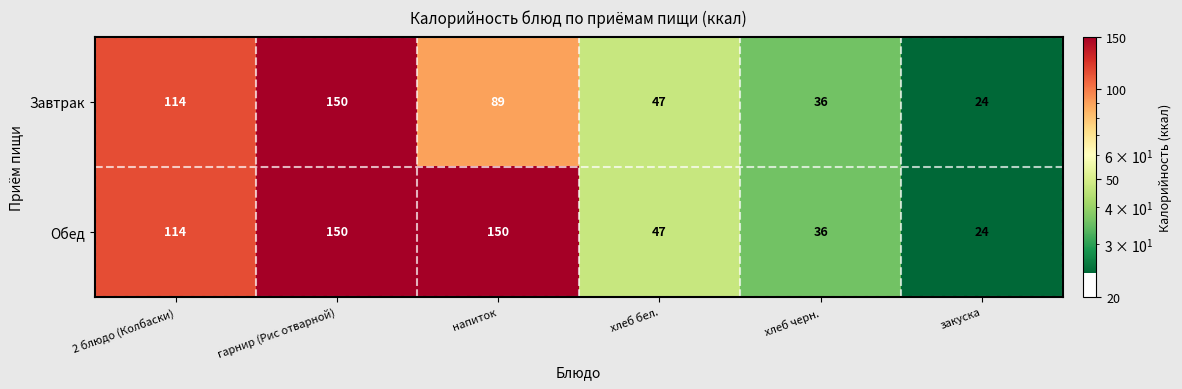

Rank the series by their average value, from lowest to highest.

Завтрак, Обед